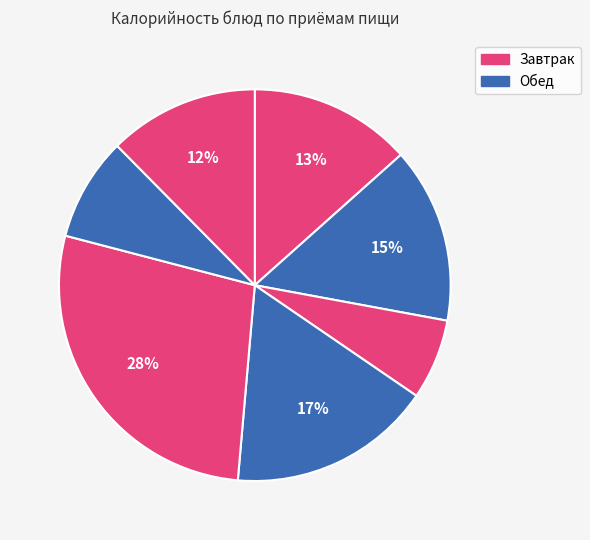

Which slice is the smallest?

Чай с сахаром